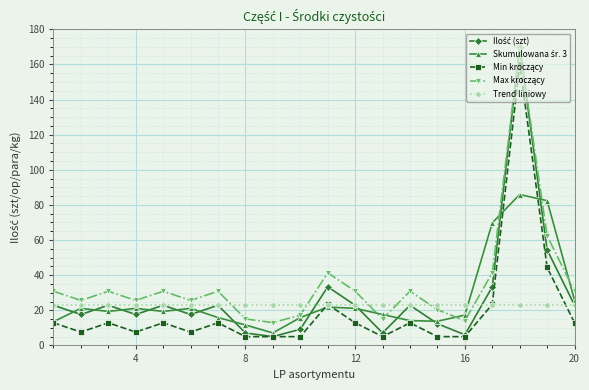

What is the value of the Trend liniowy point at the 18th from the left?

22.9